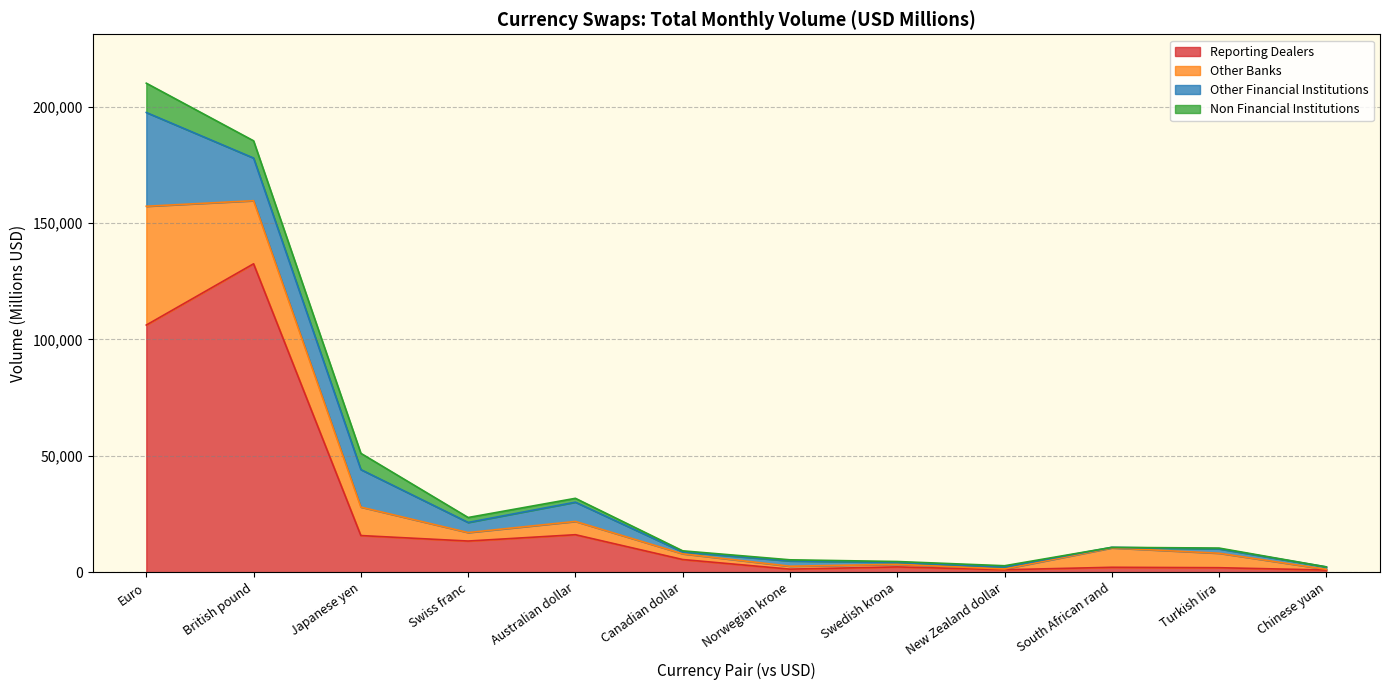

What are all the series names shown in the legend?

Reporting Dealers, Other Banks, Other Financial Institutions, Non Financial Institutions